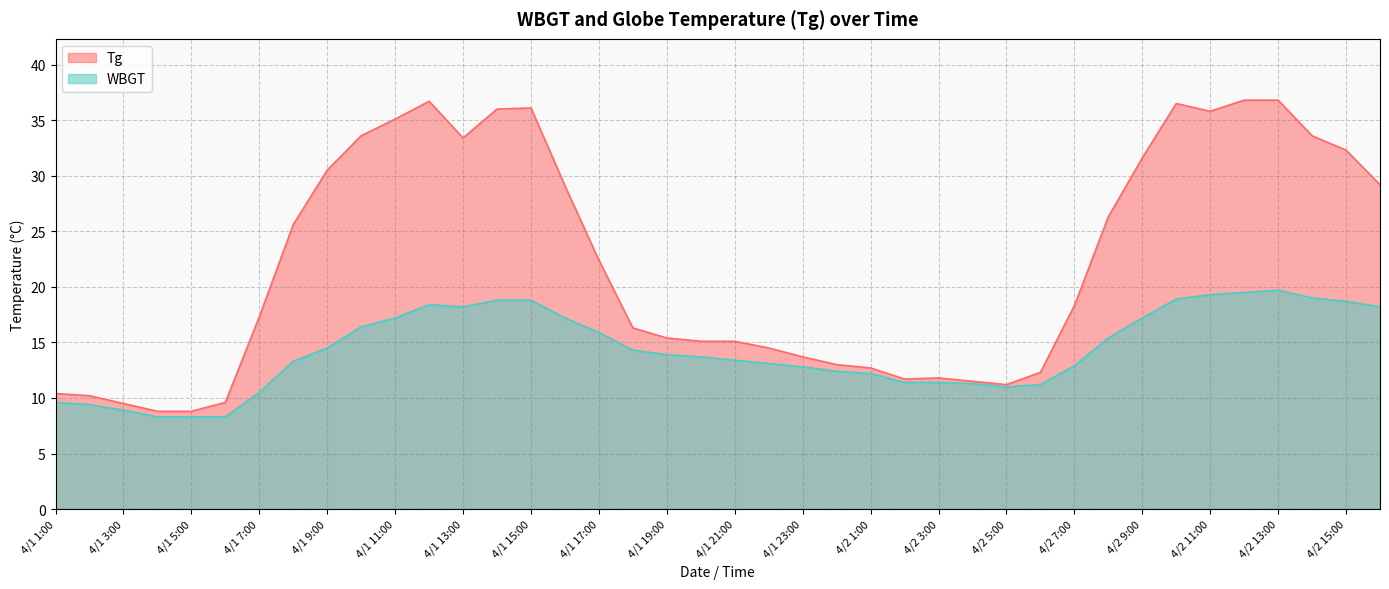

Where is WBGT nearest to the value 14?

4/1 19:00